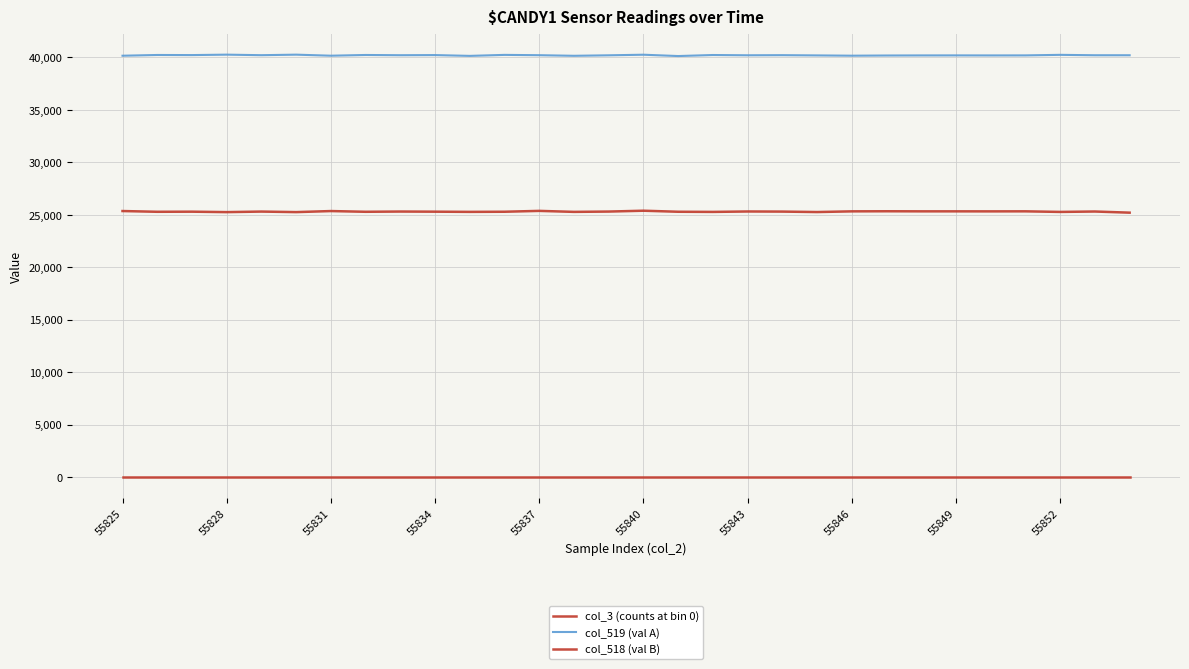

Is this an area chart (filled region under the line)?

No